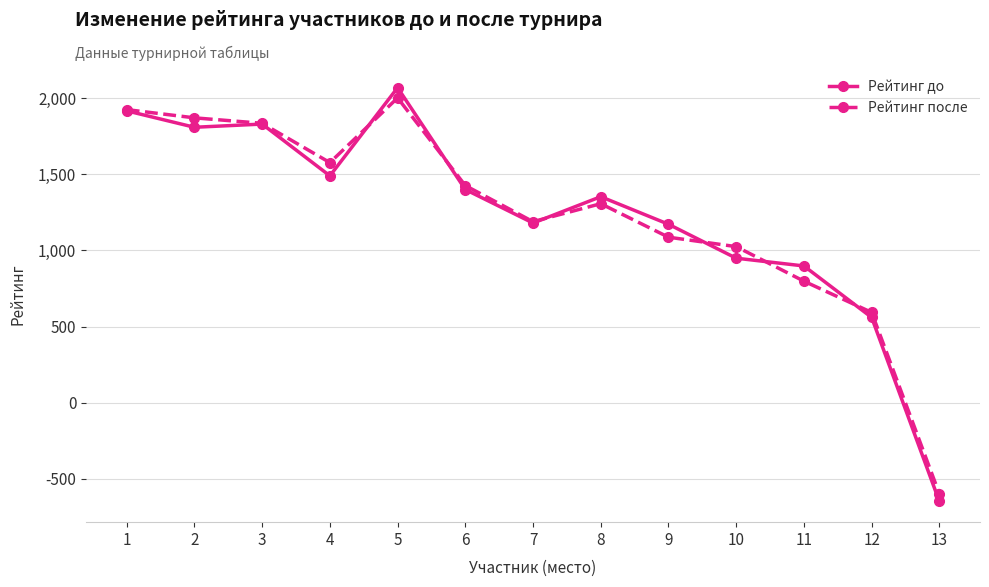

At which category is the sum across all series the highest?

5